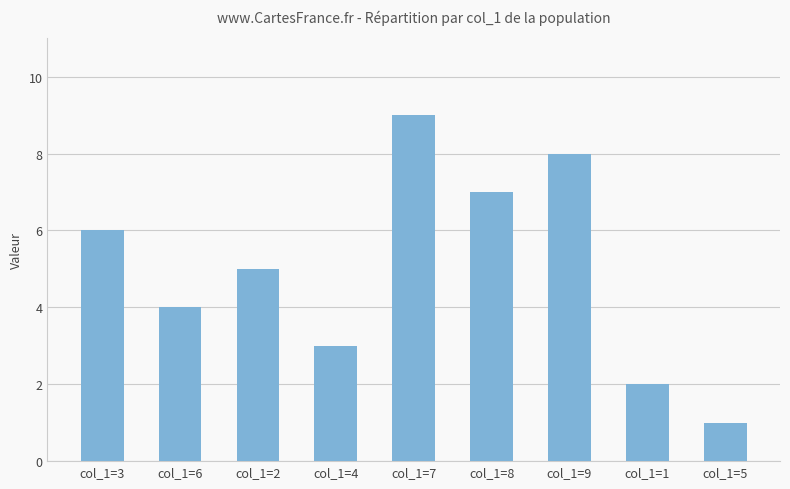

What is the change in value from col_1=9 to col_1=1?

-6